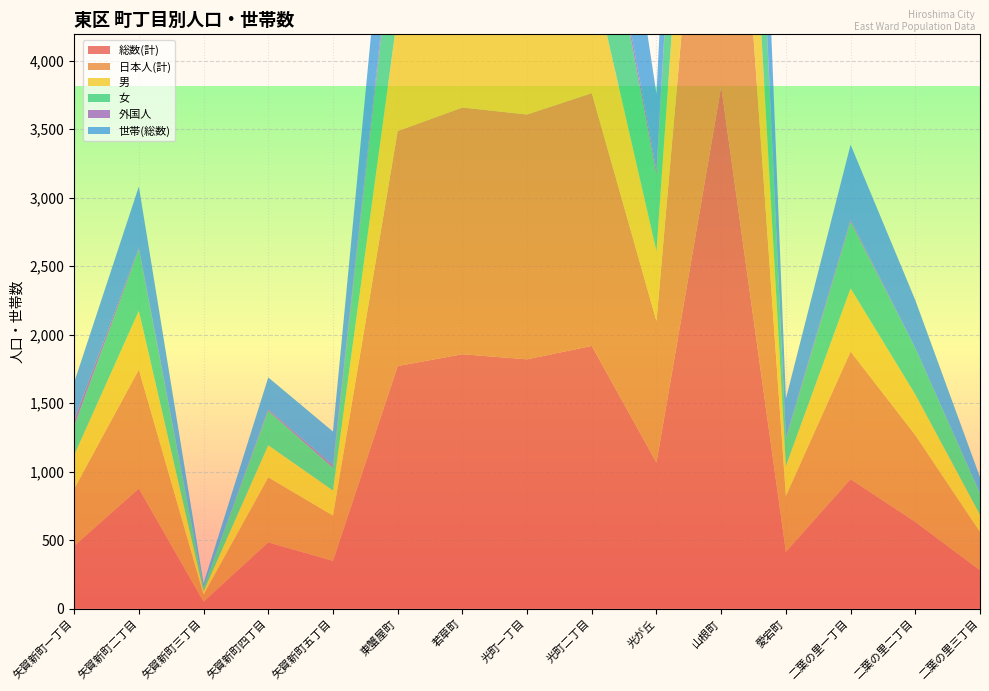

Reading left to right, transcribe all the data shown in this chart.

総数(計): 459	878	52	485	349	1771	1857	1820	1918	1066	3810	416	946	634	281
日本人(計): 415	867	52	474	331	1714	1800	1786	1844	1032	3700	407	931	633	280
男: 247	429	23	234	183	854	814	800	908	510	1843	219	461	297	125
女: 212	449	29	251	166	917	1043	1020	1010	556	1967	197	485	337	156
外国人: 44	11	0	11	18	57	57	34	74	34	110	9	15	1	1
世帯(総数): 274	447	29	233	246	900	1263	1048	1122	558	1891	285	548	350	117